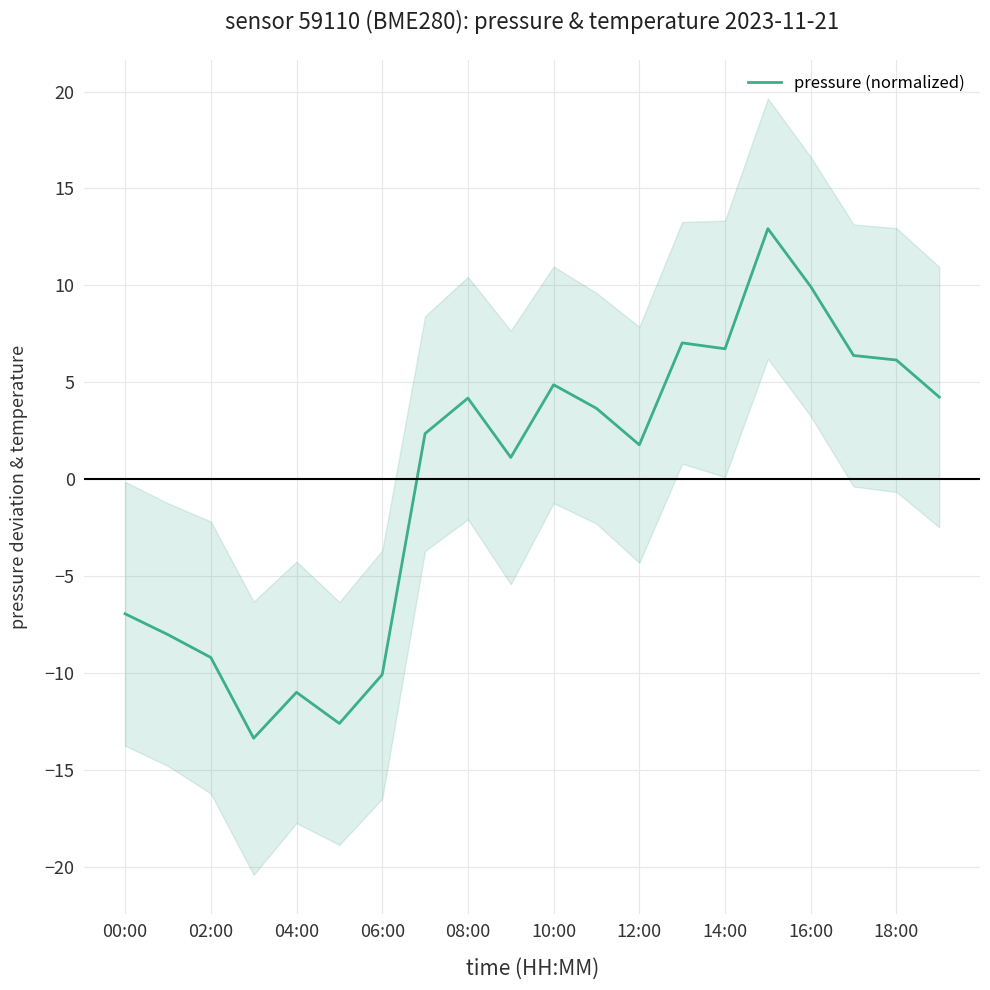

How many categories are shown in the chart?

20